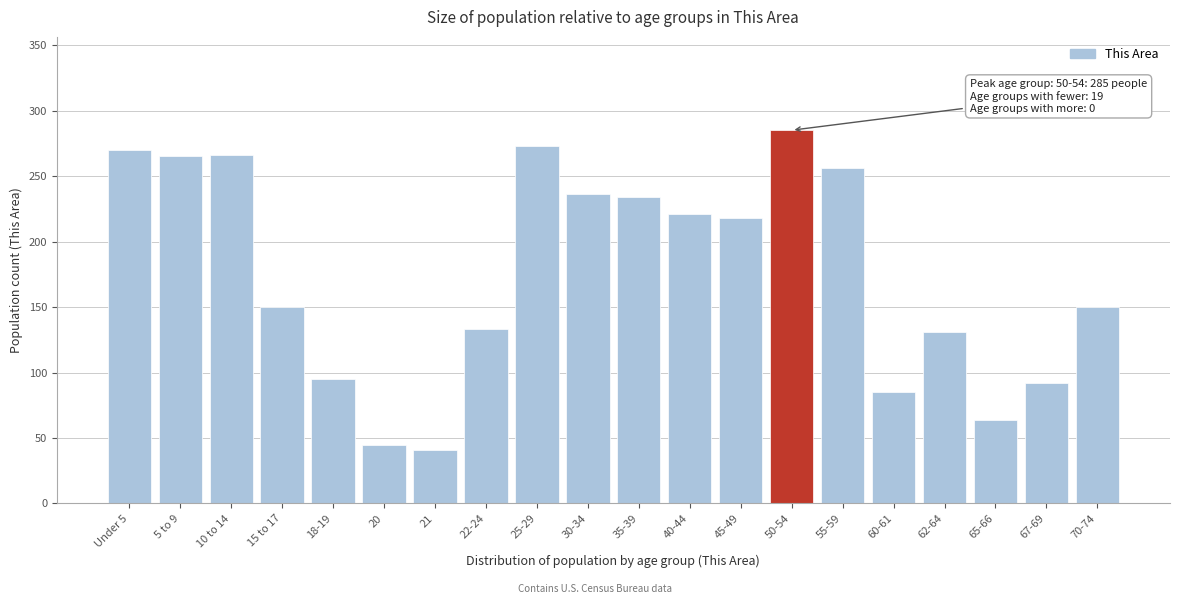

What is the change in value from 10 to 14 to 18-19?

-171